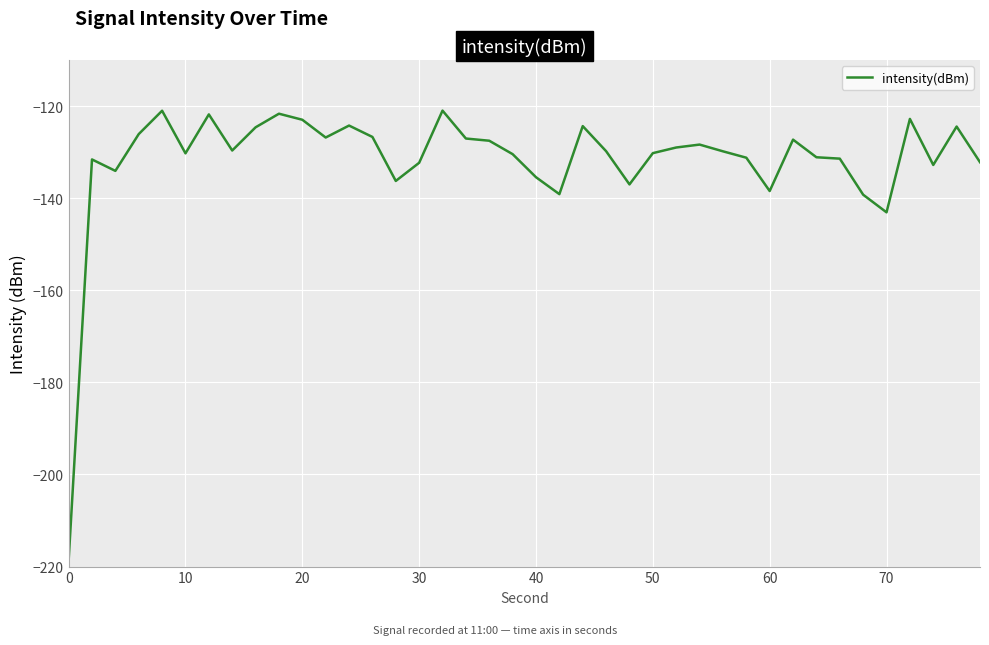

What is the greatest value displayed?

-121.0